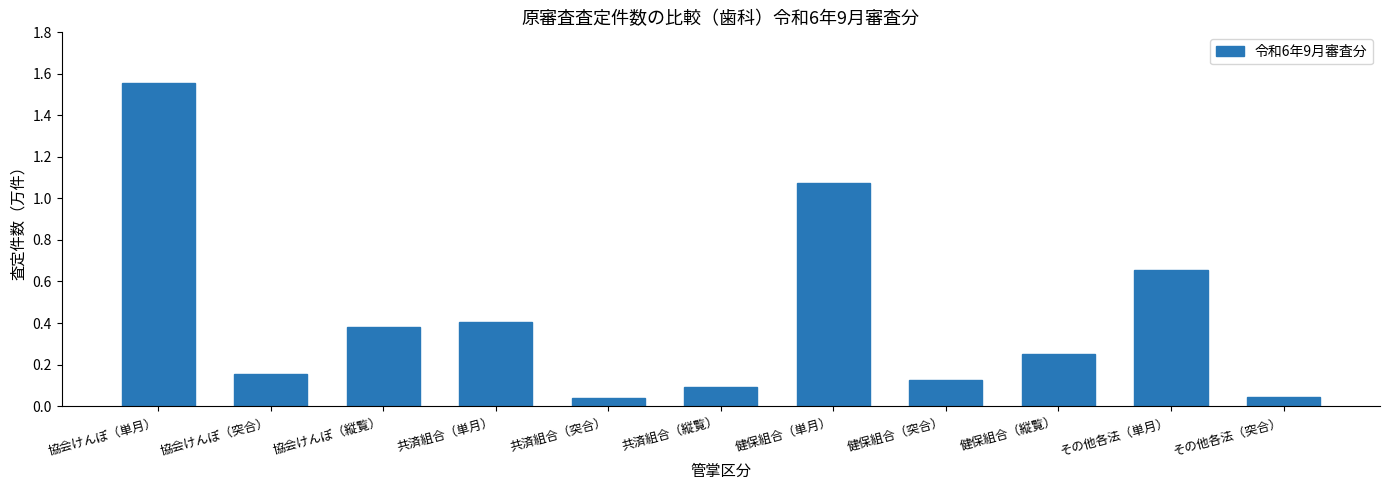

What is the change in value from 共済組合（単月） to その他各法（突合）?

-0.4